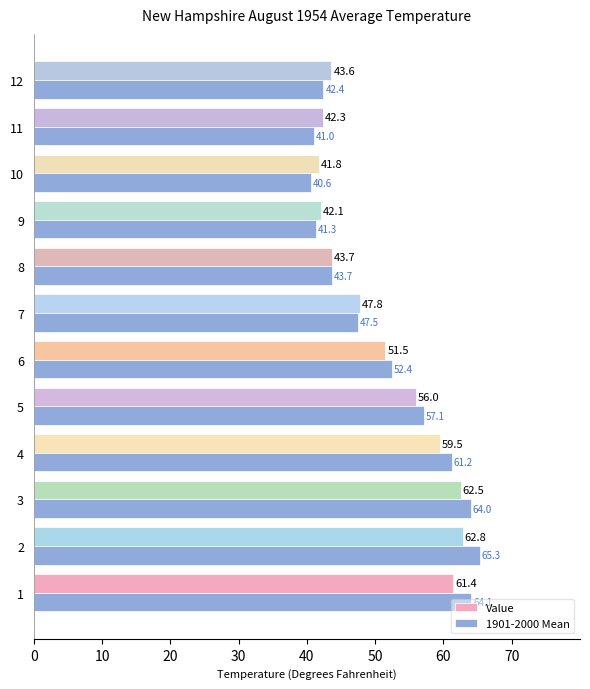

Is the value of 1901-2000 Mean at 5 greater than the value of Value at 2?

No